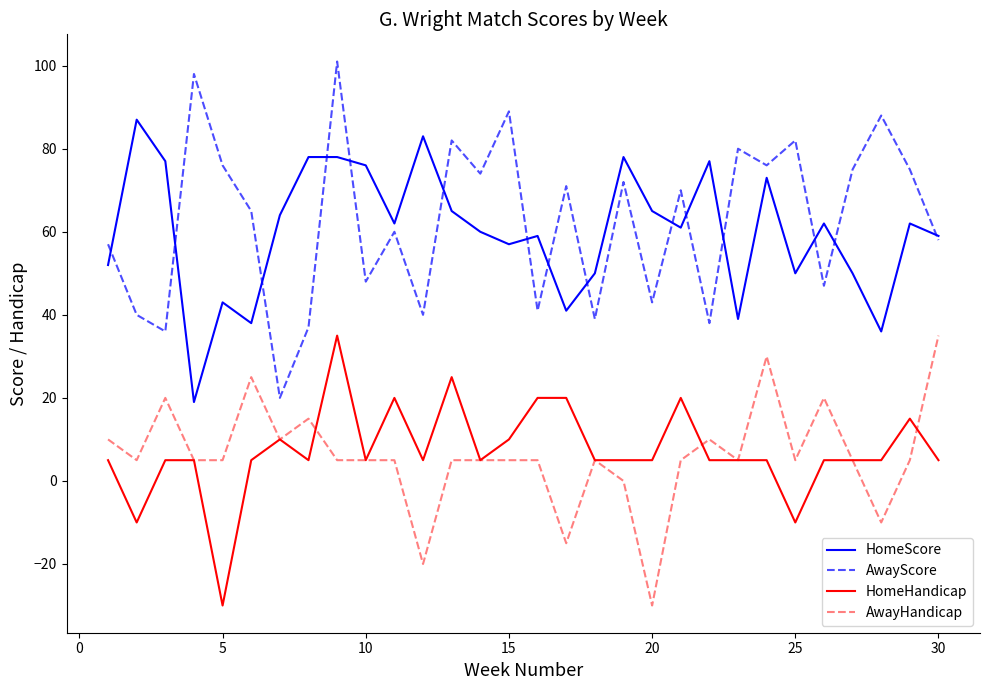

Which series has the largest range (max minus min)?

AwayScore